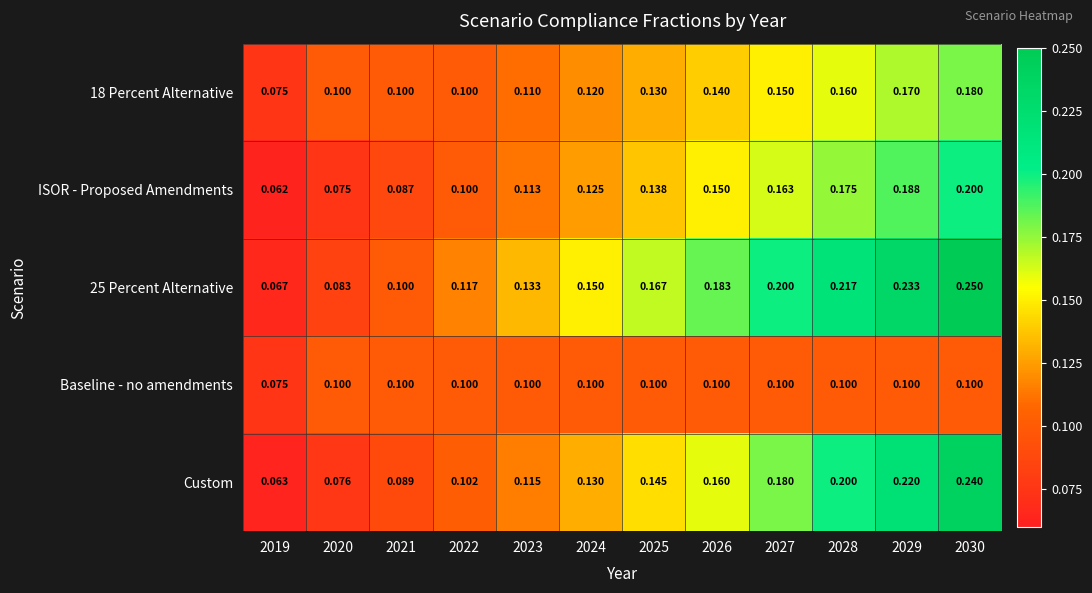

Is the value of Custom at 2021 greater than the value of 25 Percent Alternative at 2030?

No